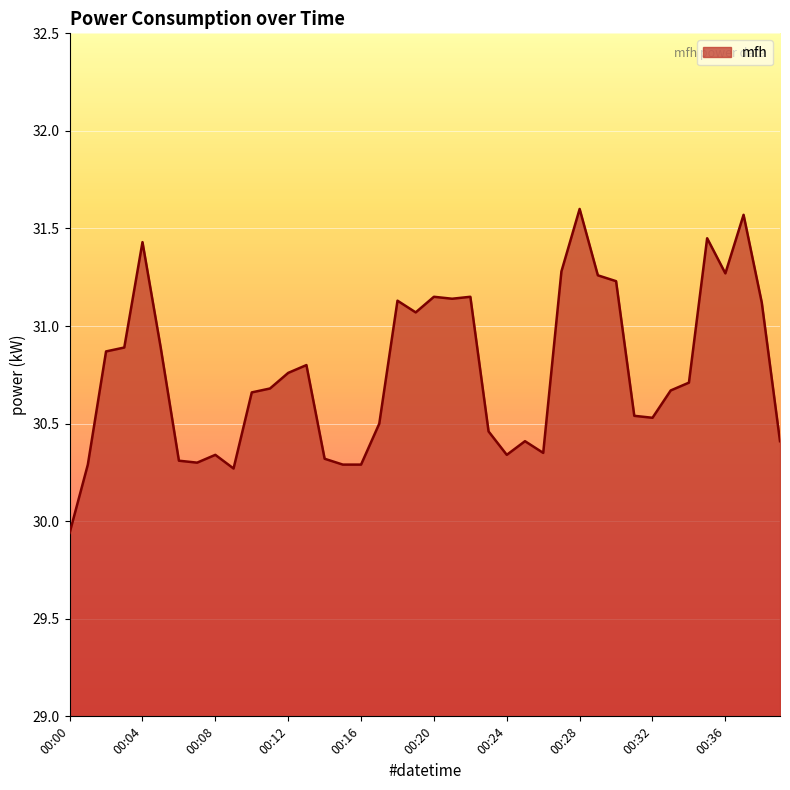

What is the difference between the maximum and minimum values?

1.7